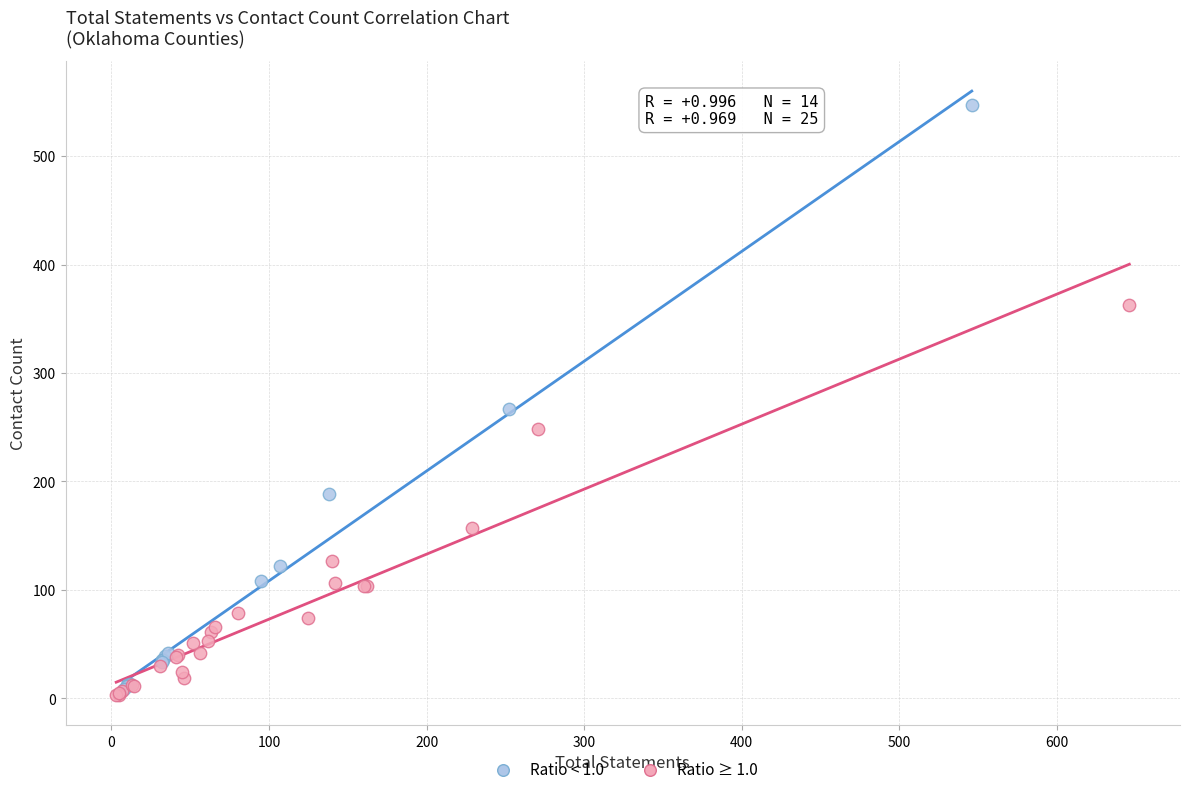

What are all the series names shown in the legend?

Ratio < 1.0, Ratio ≥ 1.0